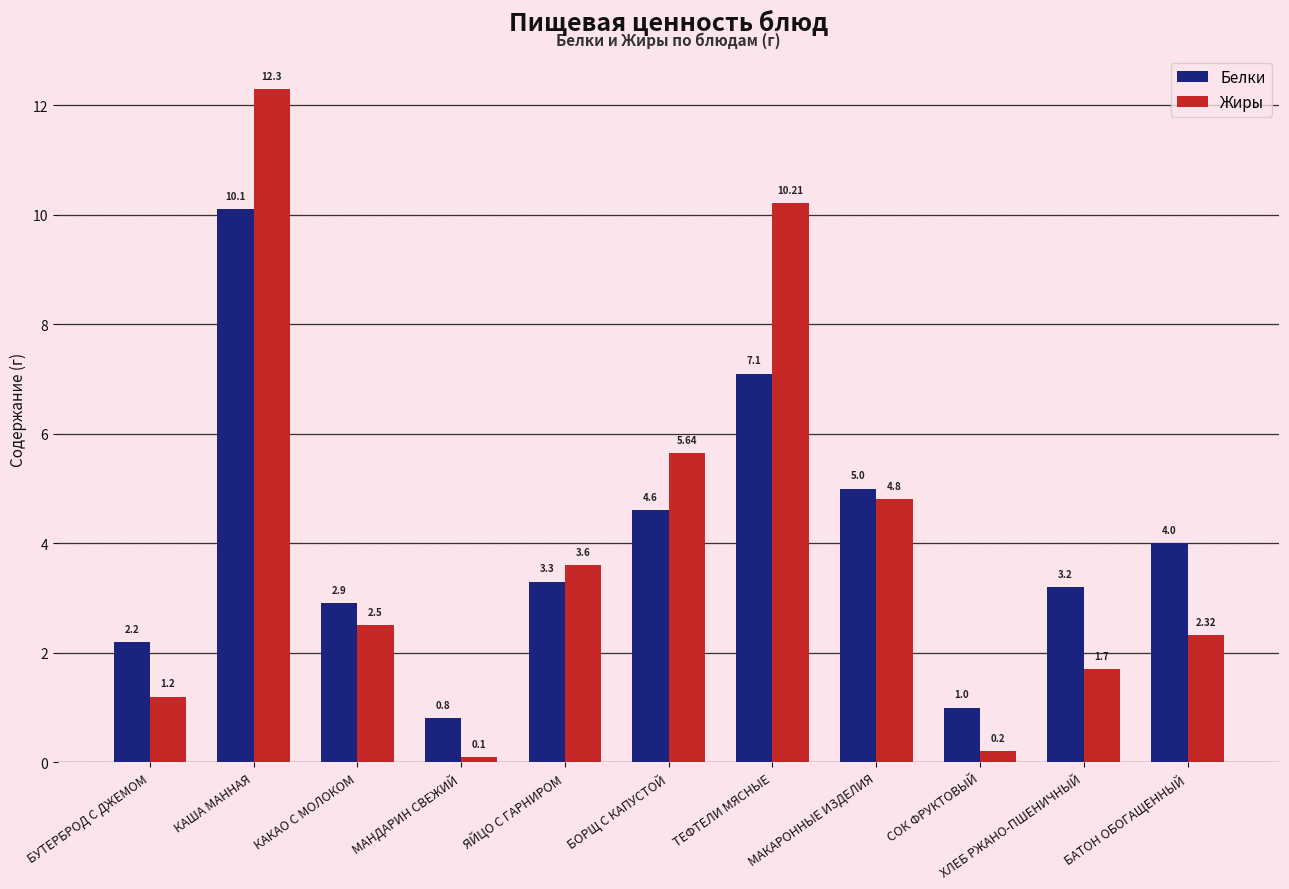

List the series in order of their peak value, highest first.

Жиры, Белки